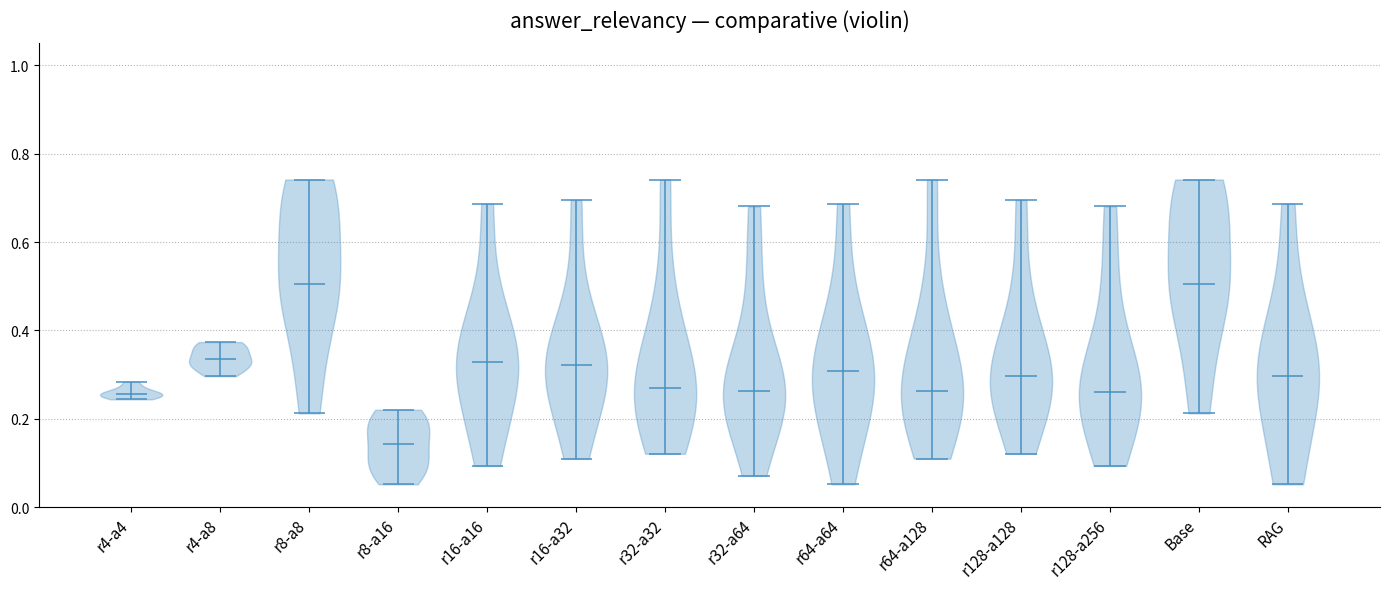

Reading left to right, read every violin against the y-axis: where its median line is, and the lowest and highest points it reaches. The values are not printed on the chart, so give them approximately, as read against the axis.

r4-a4: median line 0.26, lowest point 0.24, highest point 0.28
r4-a8: median line 0.34, lowest point 0.30, highest point 0.38
r8-a8: median line 0.50, lowest point 0.22, highest point 0.74
r8-a16: median line 0.14, lowest point 0.06, highest point 0.22
r16-a16: median line 0.32, lowest point 0.10, highest point 0.68
r16-a32: median line 0.32, lowest point 0.10, highest point 0.70
r32-a32: median line 0.26, lowest point 0.12, highest point 0.74
r32-a64: median line 0.26, lowest point 0.08, highest point 0.68
r64-a64: median line 0.30, lowest point 0.06, highest point 0.68
r64-a128: median line 0.26, lowest point 0.10, highest point 0.74
r128-a128: median line 0.30, lowest point 0.12, highest point 0.70
r128-a256: median line 0.26, lowest point 0.10, highest point 0.68
Base: median line 0.50, lowest point 0.22, highest point 0.74
RAG: median line 0.30, lowest point 0.06, highest point 0.68